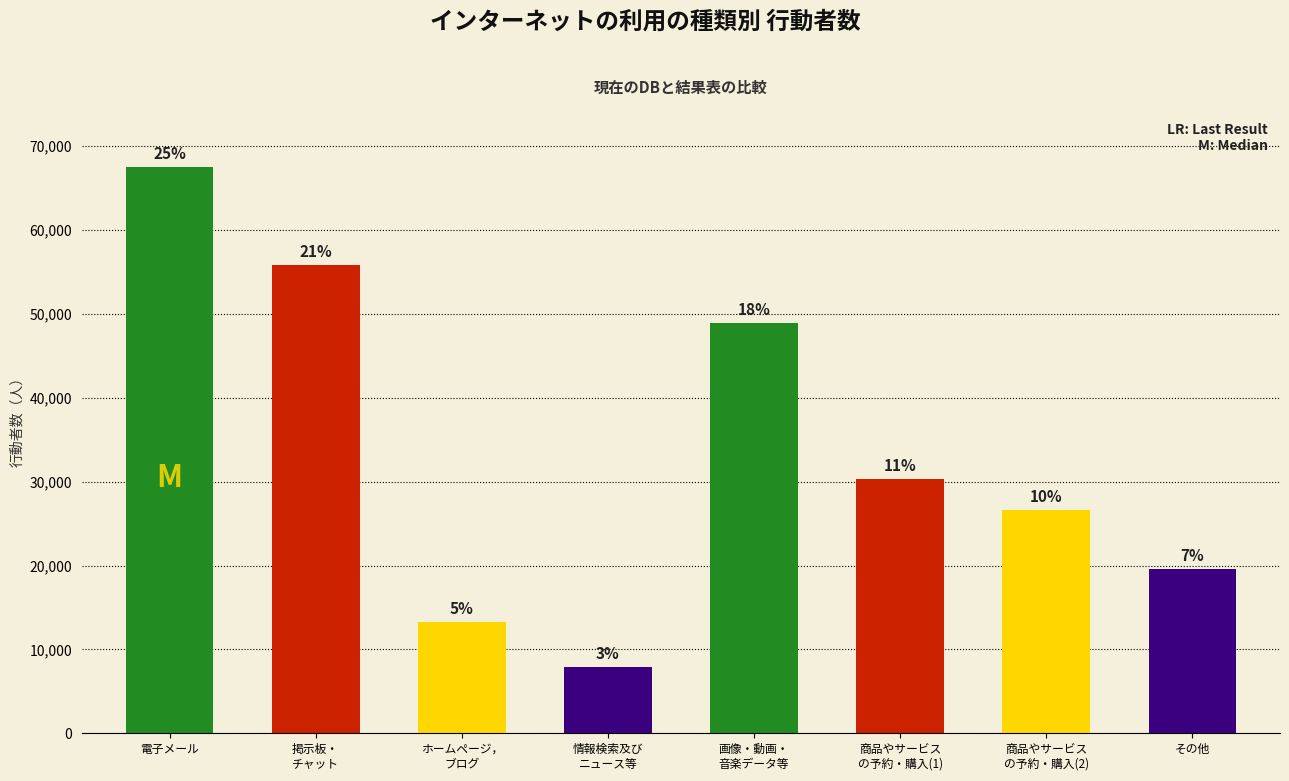

How many bars are there in total?

8